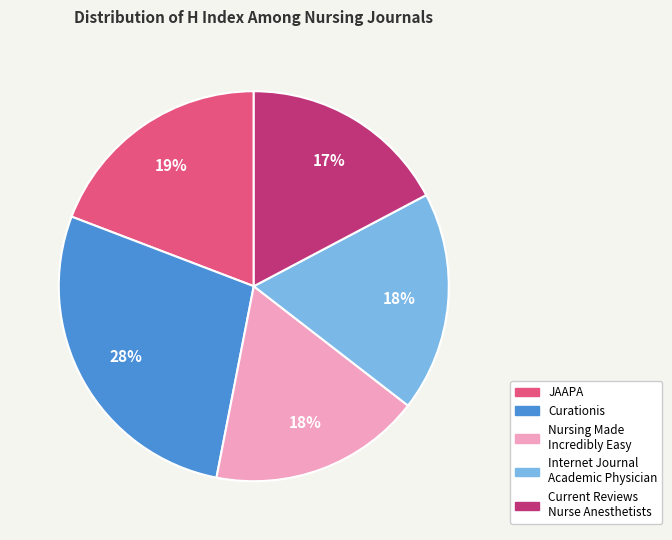

Is there any slice that represents more than half of the pie?

No